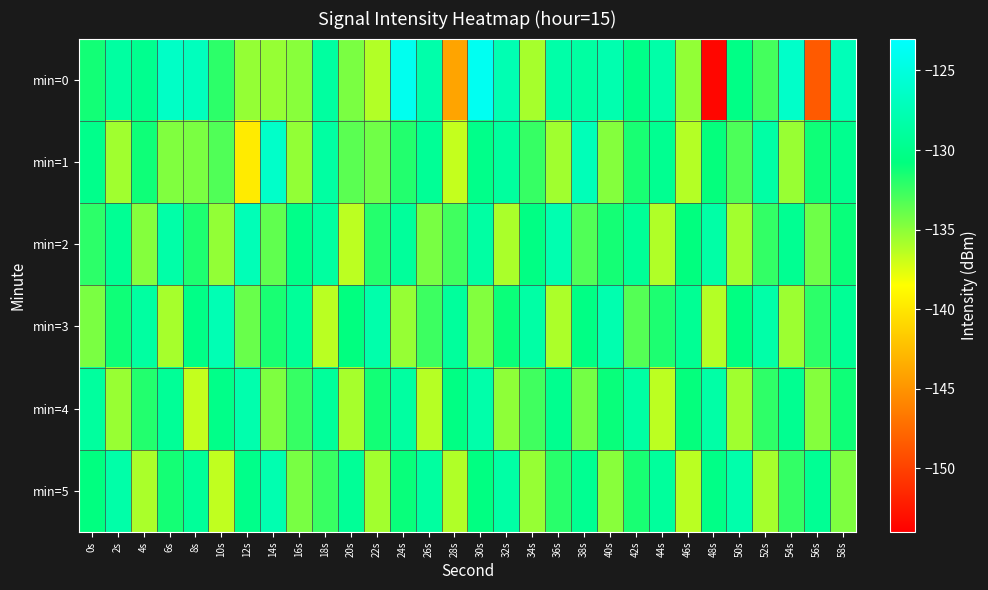

Rank the series by their maximum value, from highest to lowest.

min=0, min=1, min=2, min=3, min=5, min=4